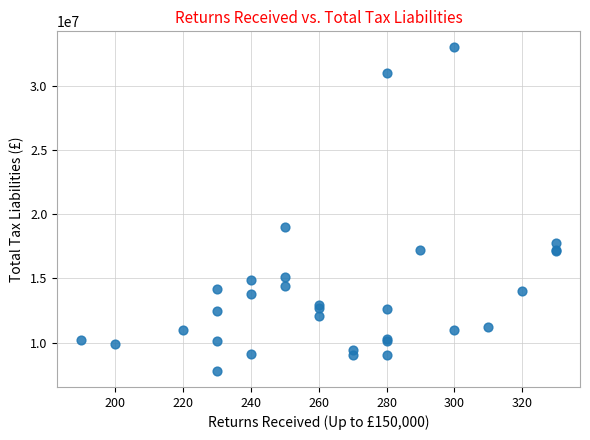

What Y value in the scatter plot is closest to 20400000?

19000000